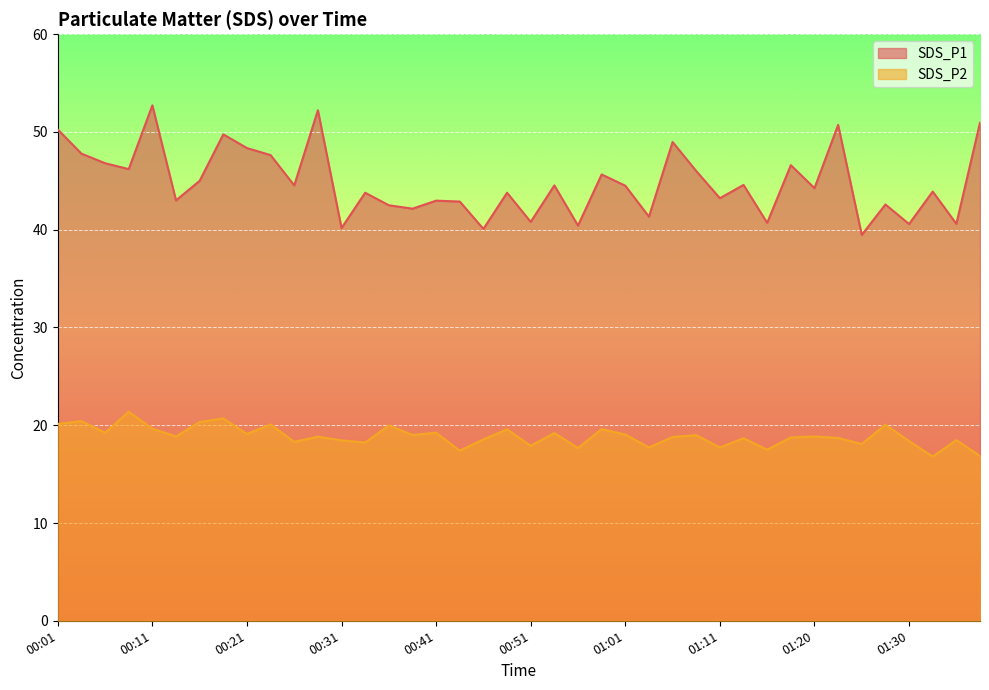

Does the chart display data point markers on the line(s)?

No